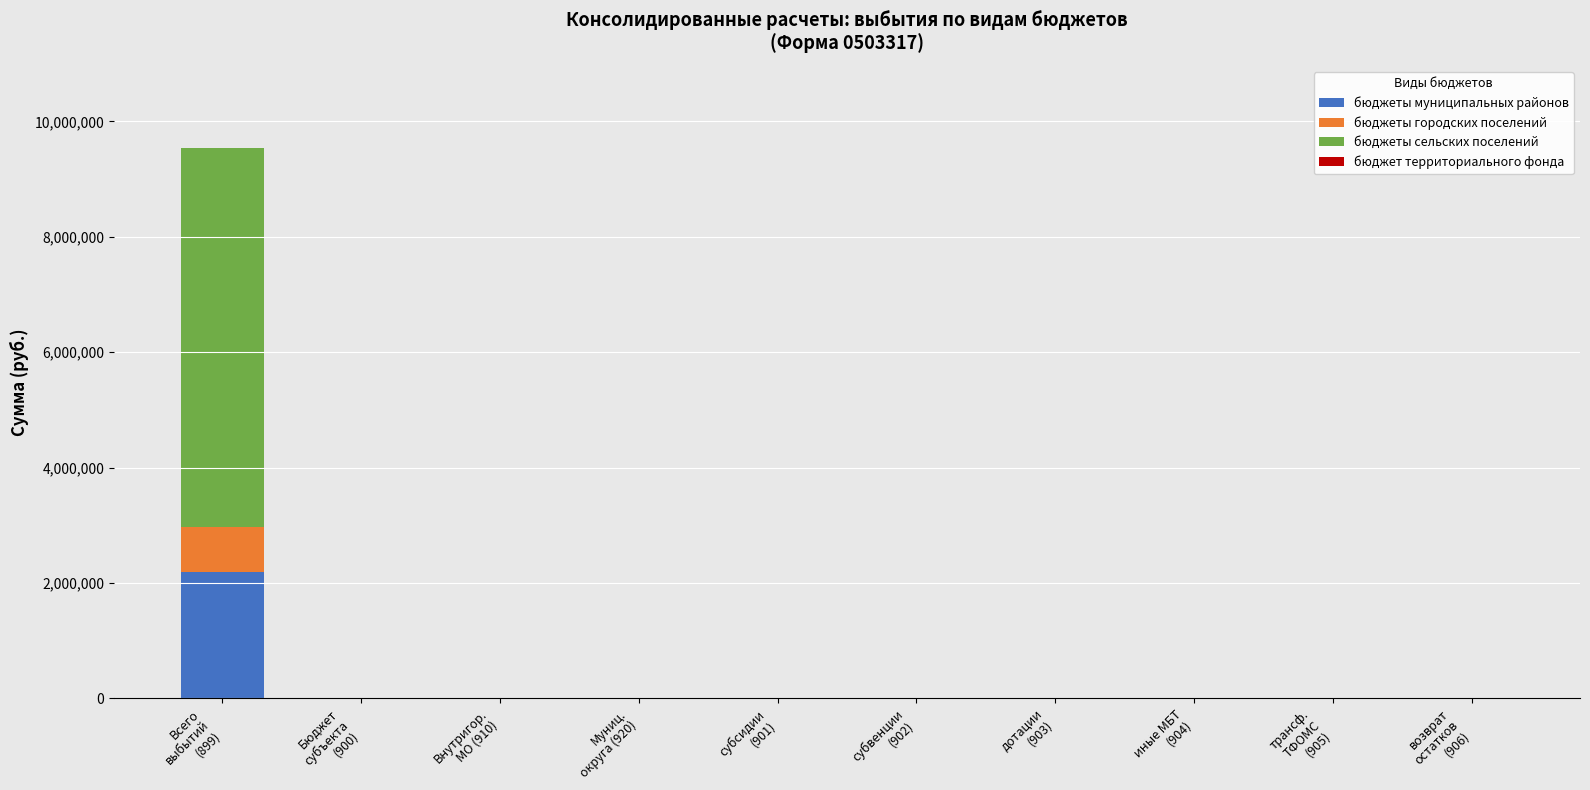

What is the maximum value for бюджеты муниципальных районов?

2181374